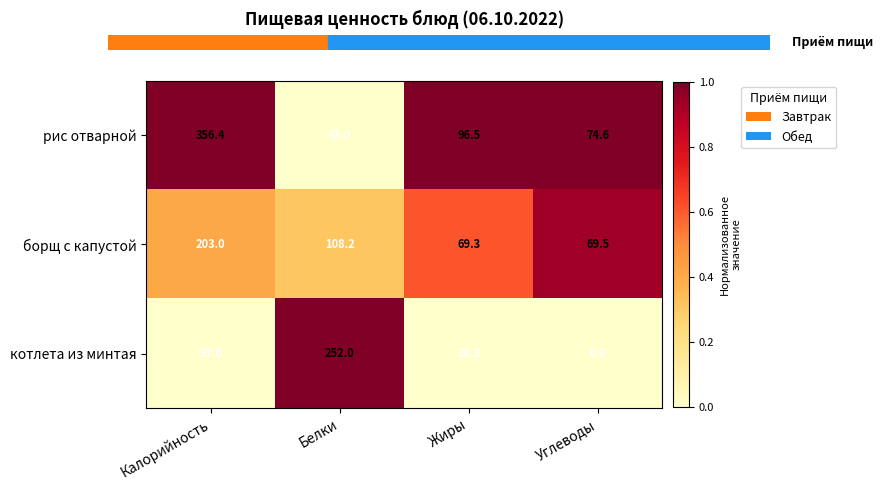

The value of борщ с капустой at Жиры is 108.9. True or false?

False